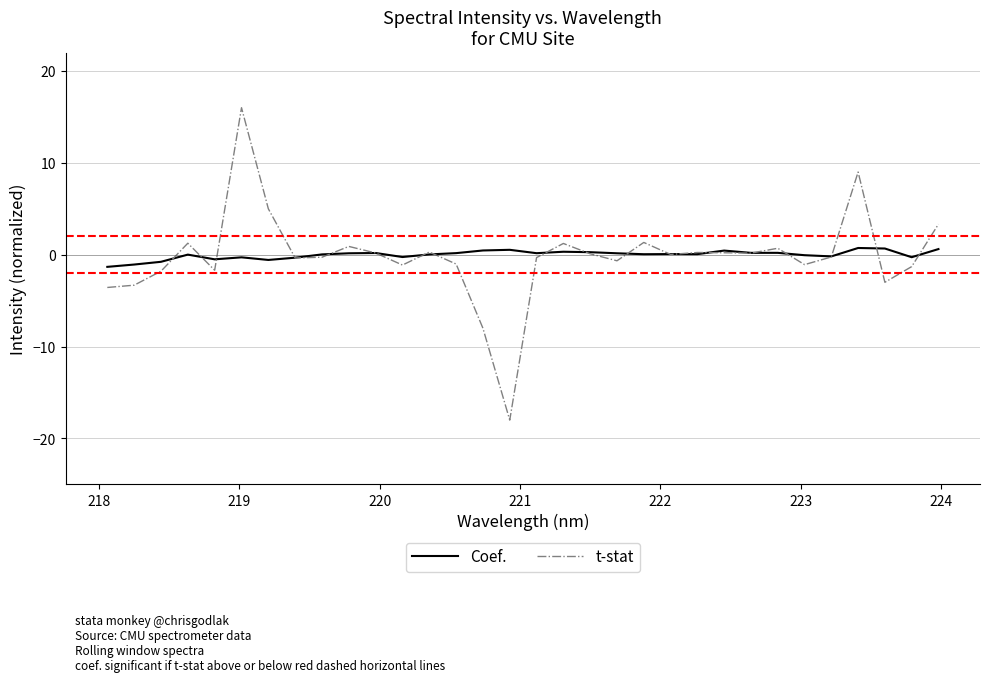

Which series has the widest spread of values?

t-stat